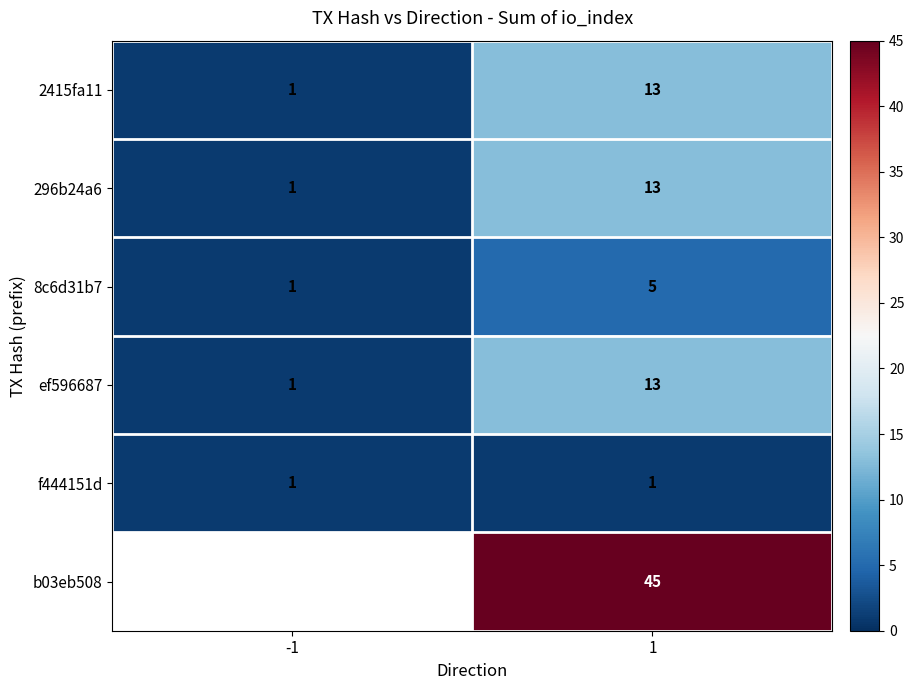

At how many categories does at least one series exceed 14?

1